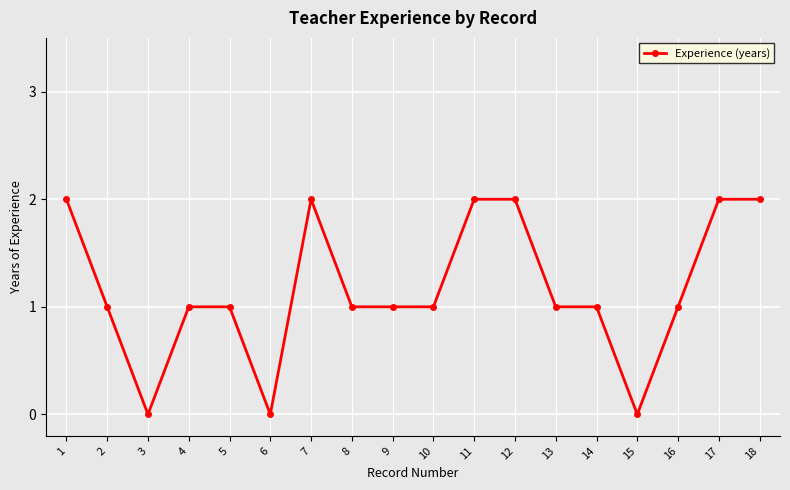

What is the ratio of the value at 10 to the value at 11?

0.5